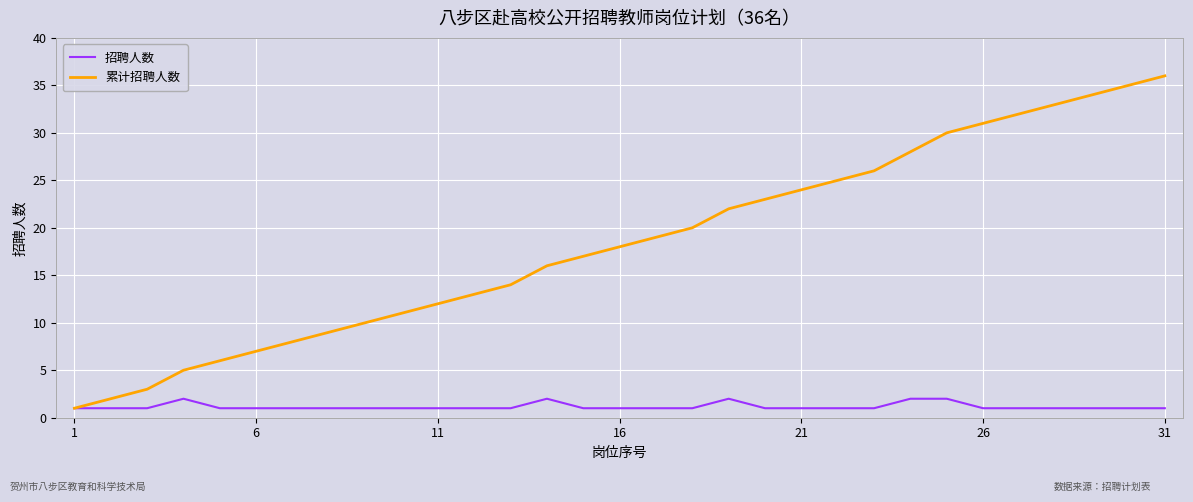

Count the number of categories in the chart.

31